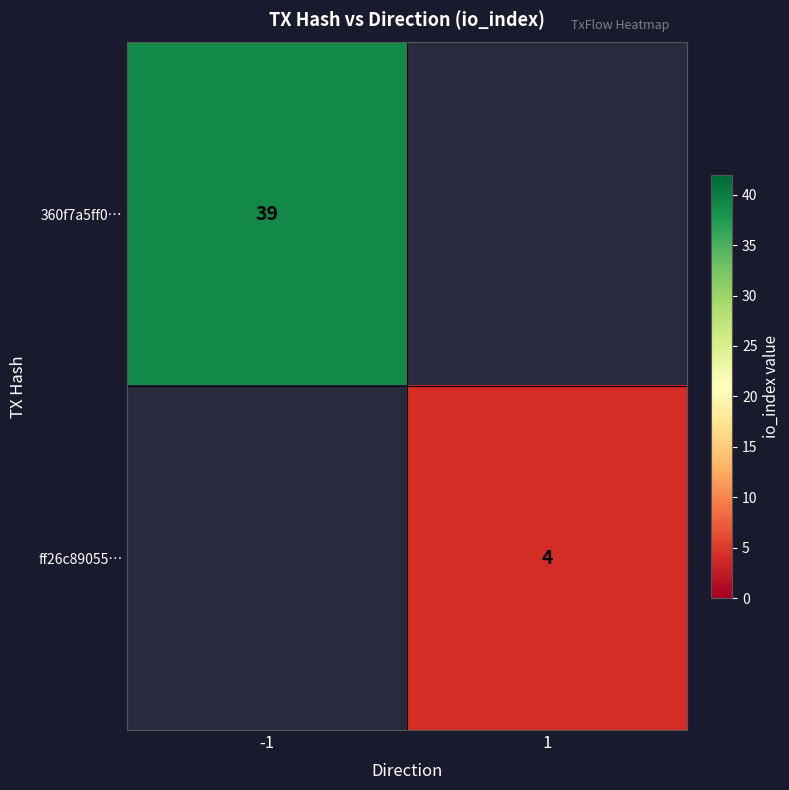

Is it true that 360f7a5ff0… equals 68 at -1?

False